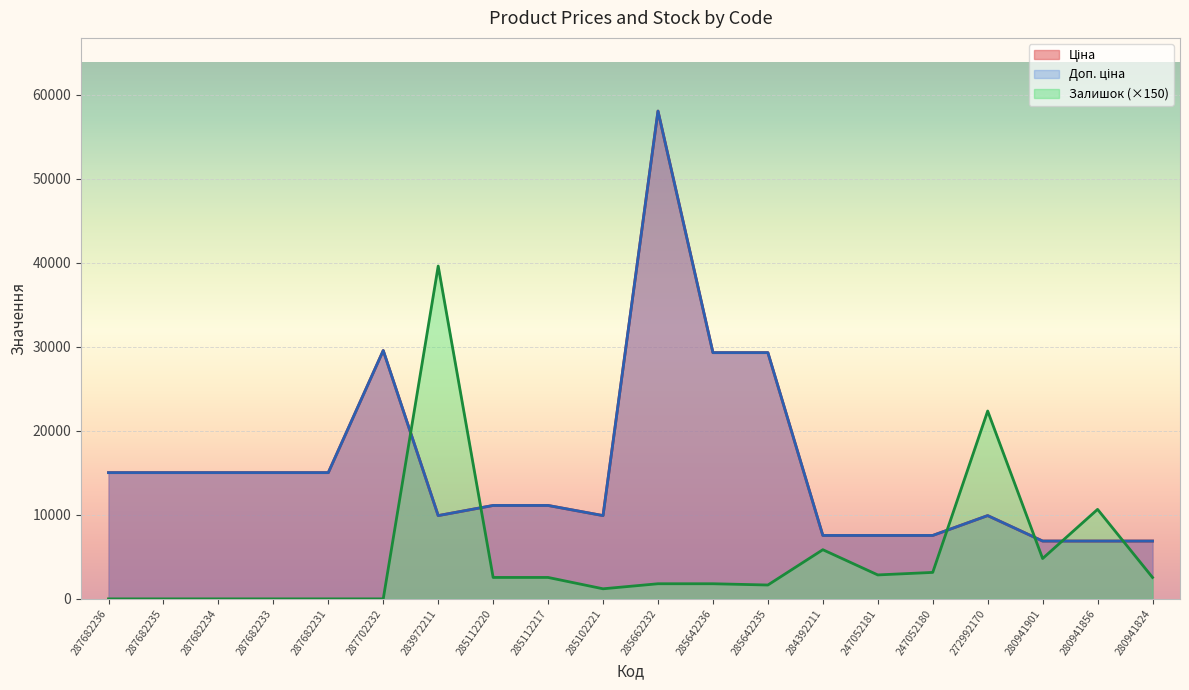

At which label does Доп. ціна reach its minimum?

280941901